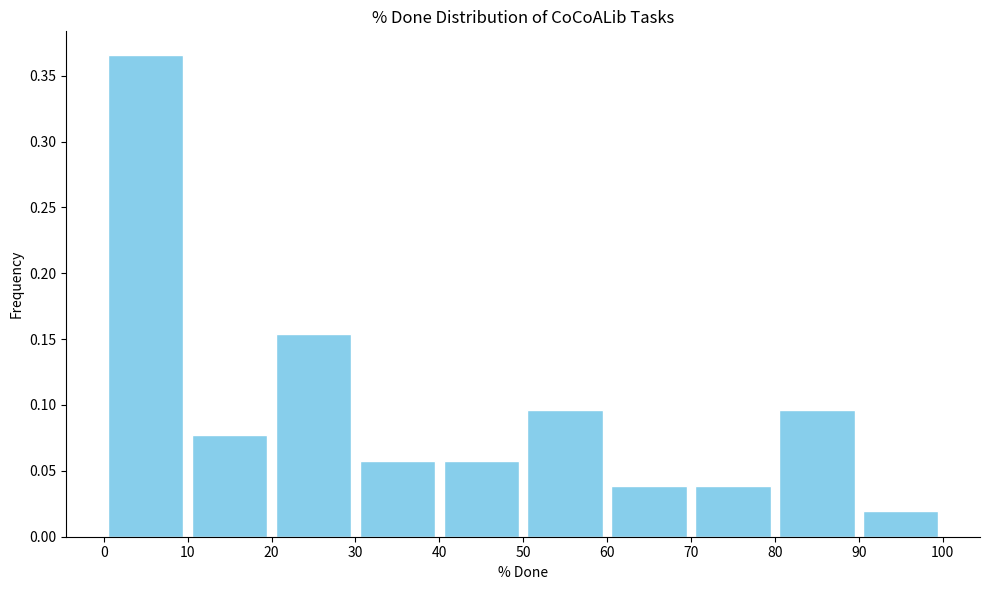

Over which range of the x-axis is the bar tallest?

0 to 10